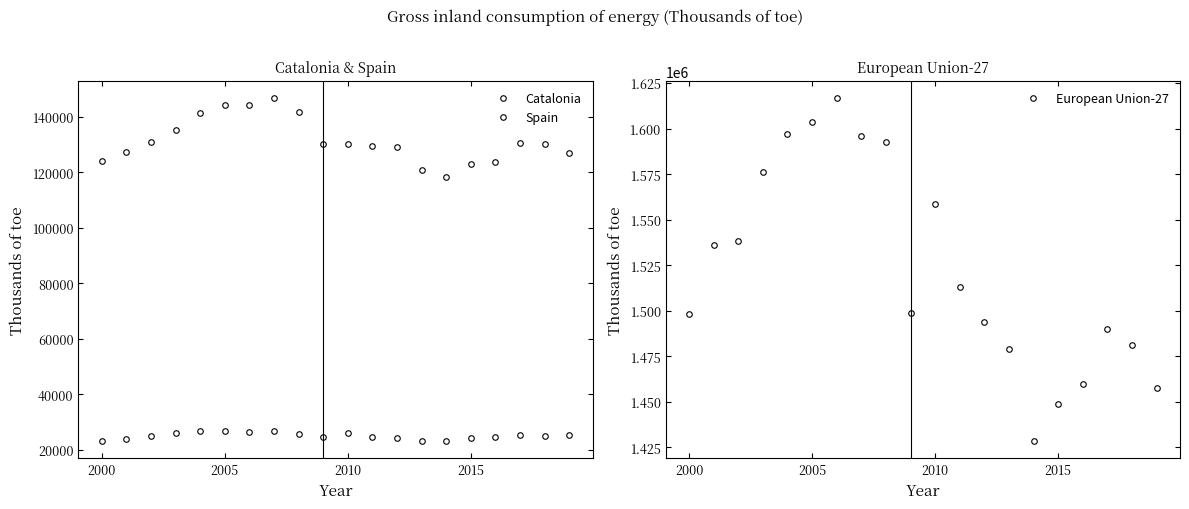

Which series has the largest total across all categories?

European Union-27